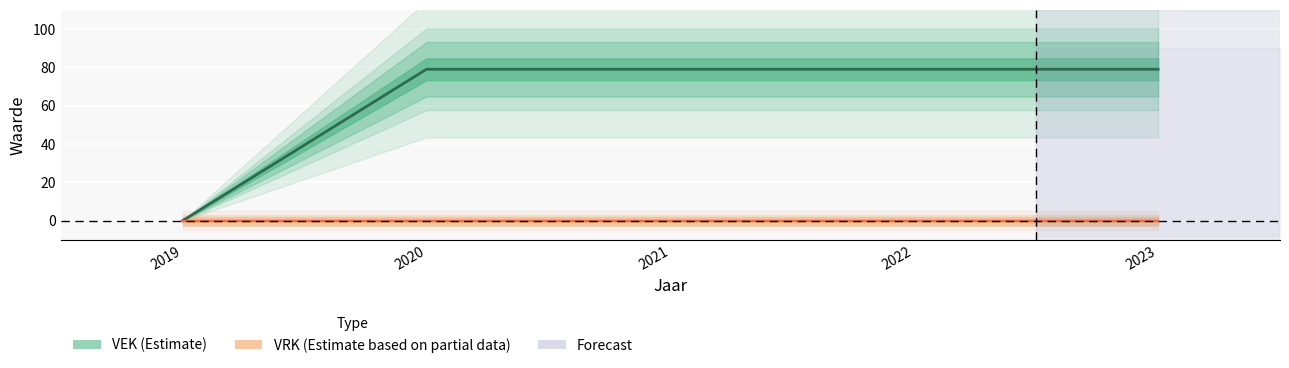

What is the sum of all values?

316